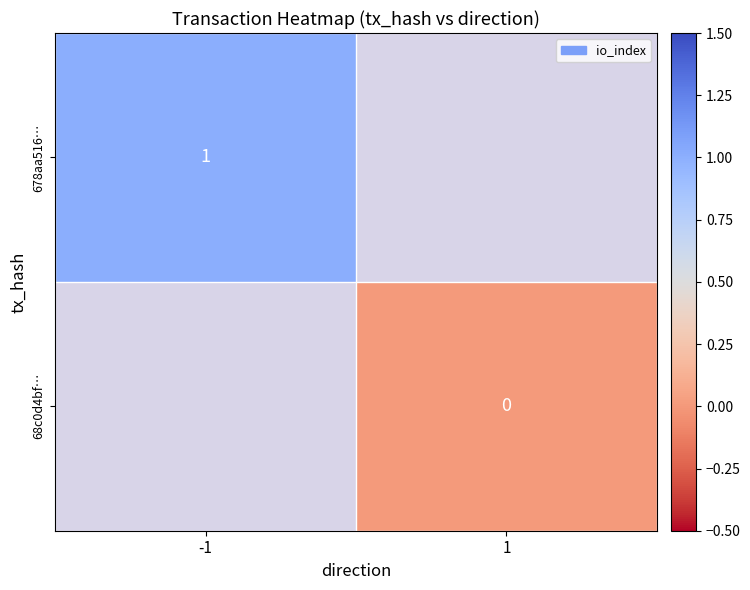

Rank the categories by 678aa516… value from lowest to highest.

-1, 1